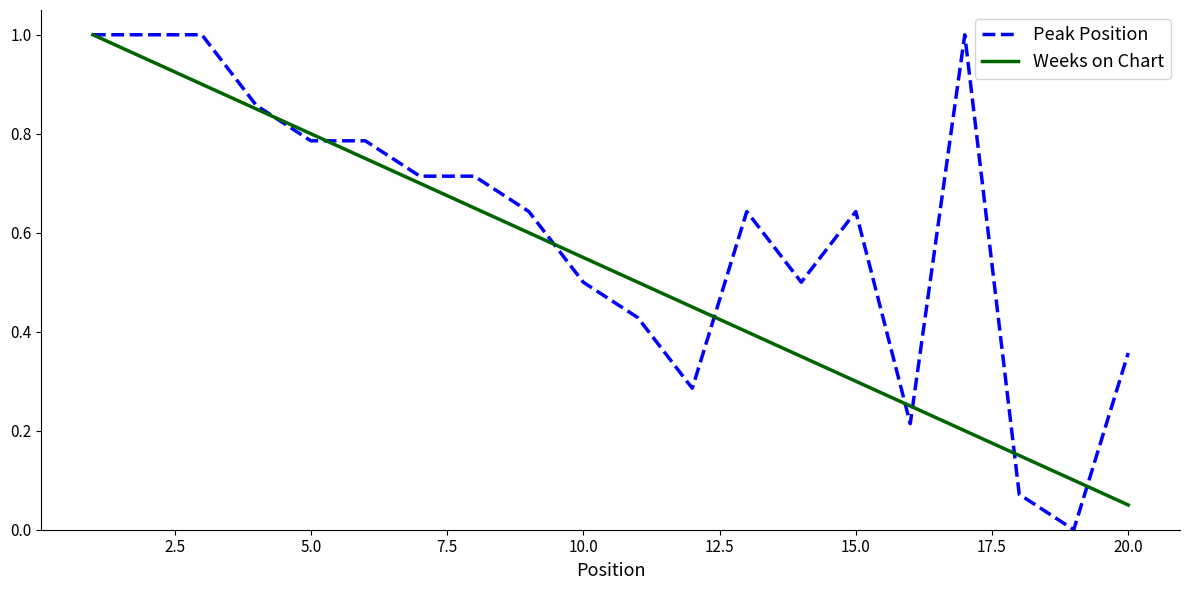

List the series in order of their overall mean, lowest first.

Weeks on Chart, Peak Position